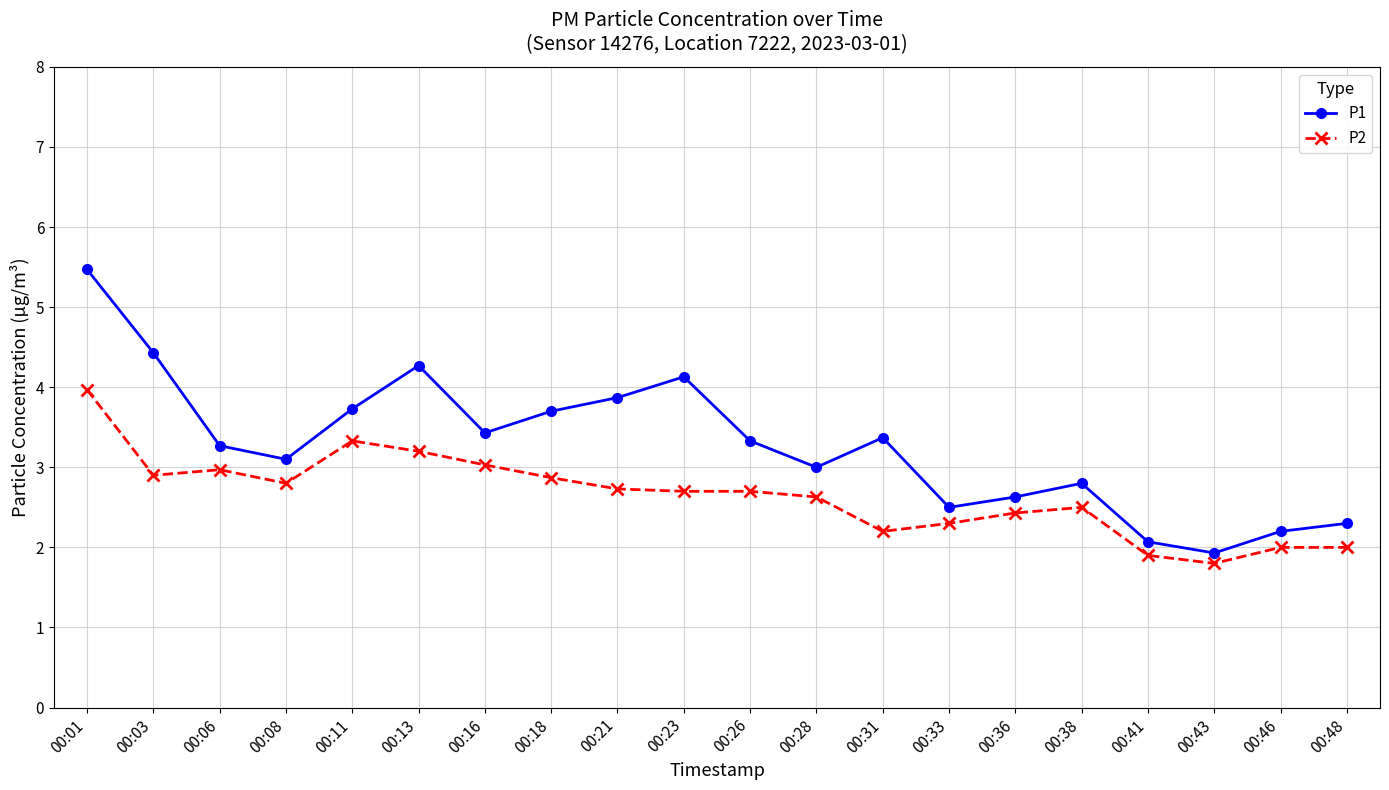

At 00:38, list the series in order from smallest to largest.

P2, P1